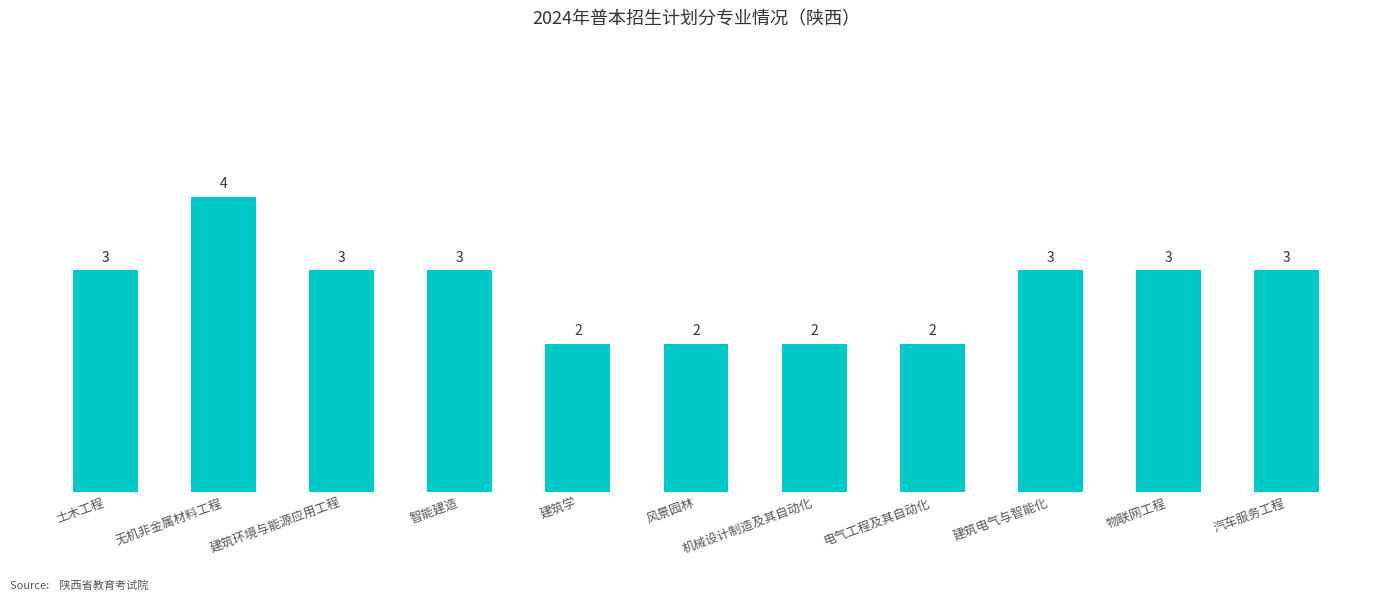

How many values are below 3?

4